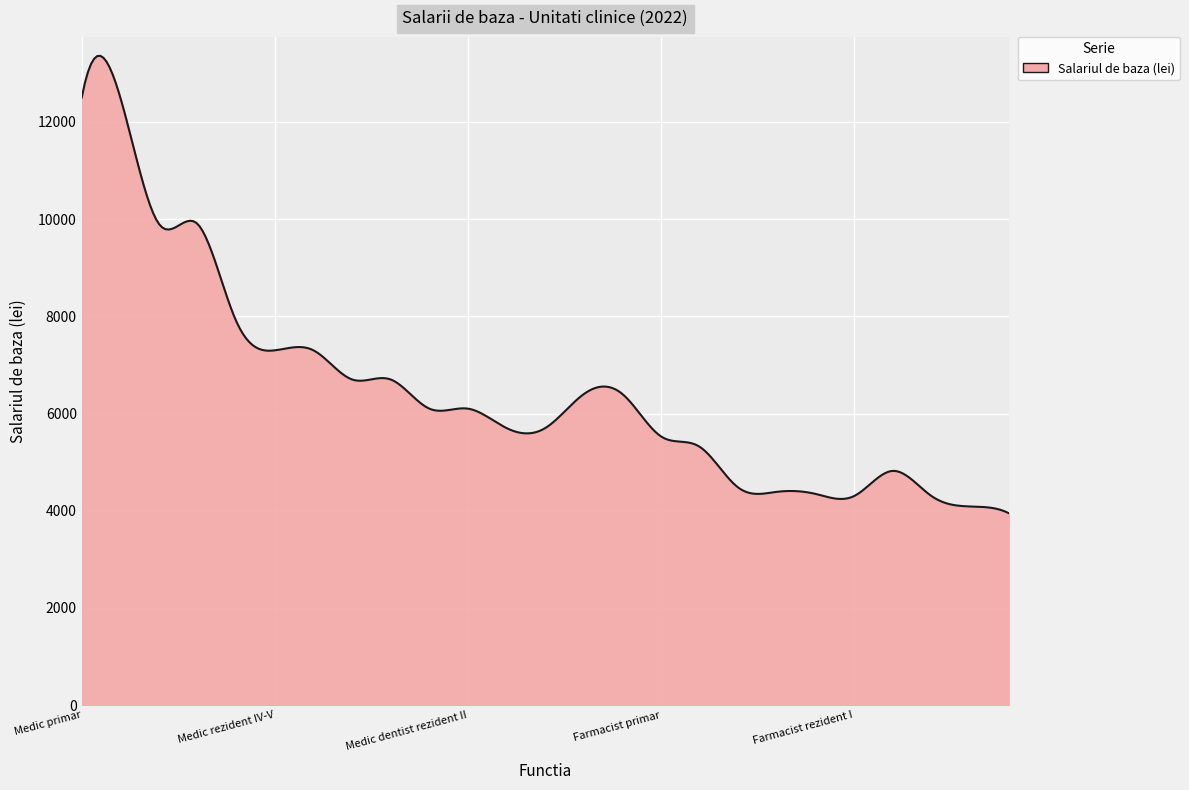

What is the difference between the maximum and minimum values?

9410.0